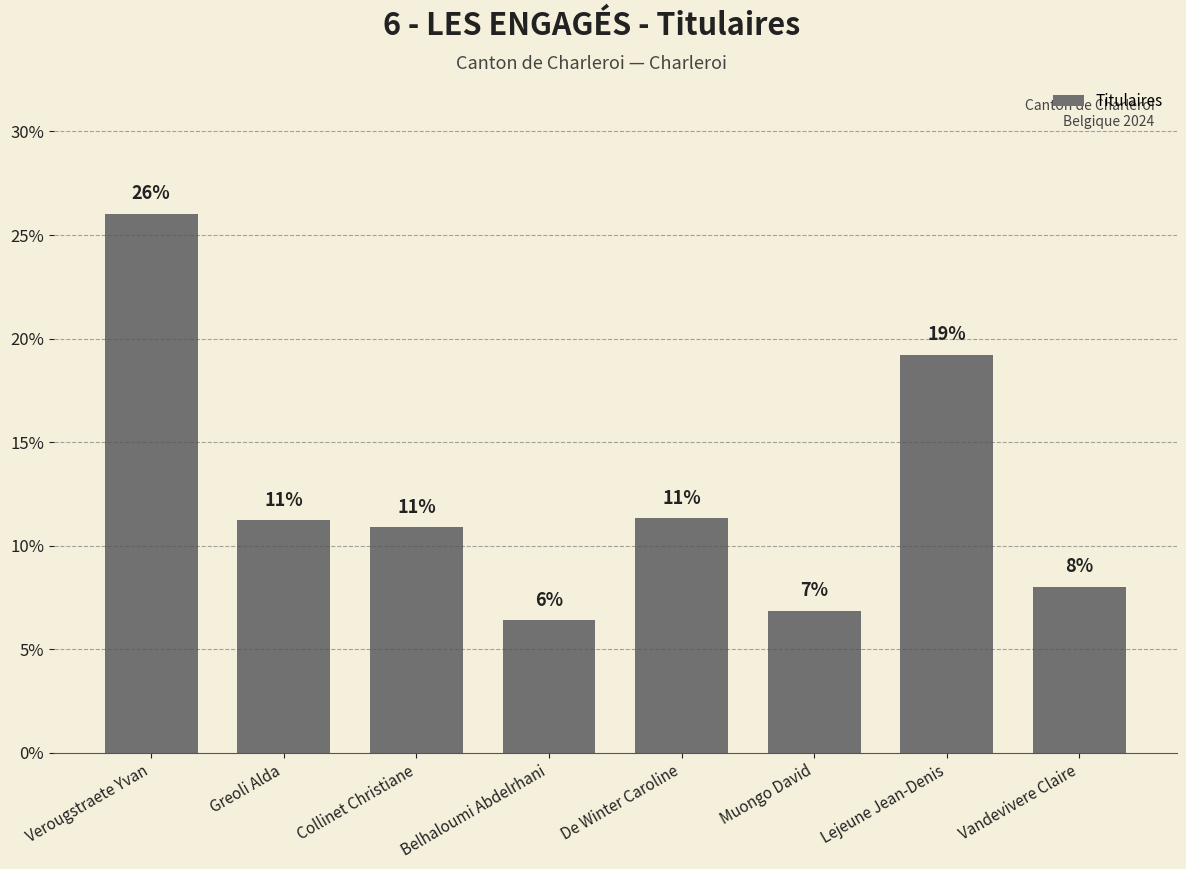

List the labels in order of value, largest first.

Verougstraete Yvan, Lejeune Jean-Denis, De Winter Caroline, Greoli Alda, Collinet Christiane, Vandevivere Claire, Muongo David, Belhaloumi Abdelrhani